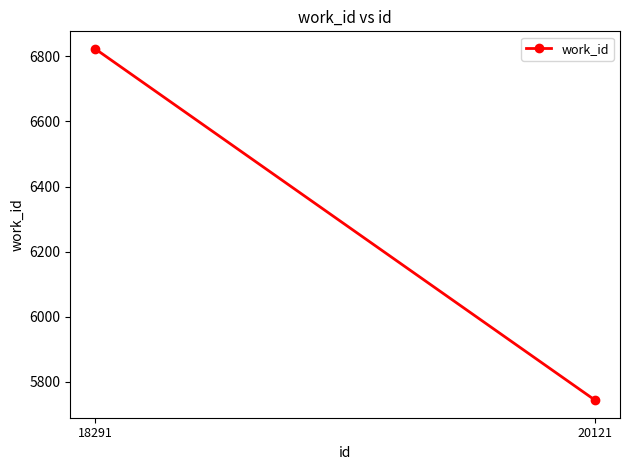

What is the difference between the values at 20121 and 18291?

1079